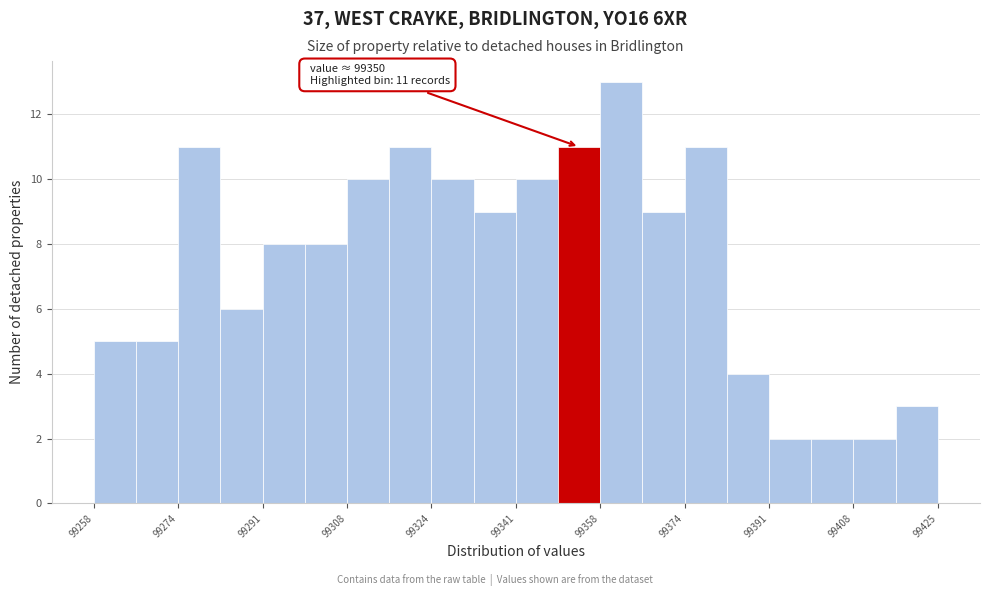

Over which range of the x-axis is the bar tallest?

99358 to 99366